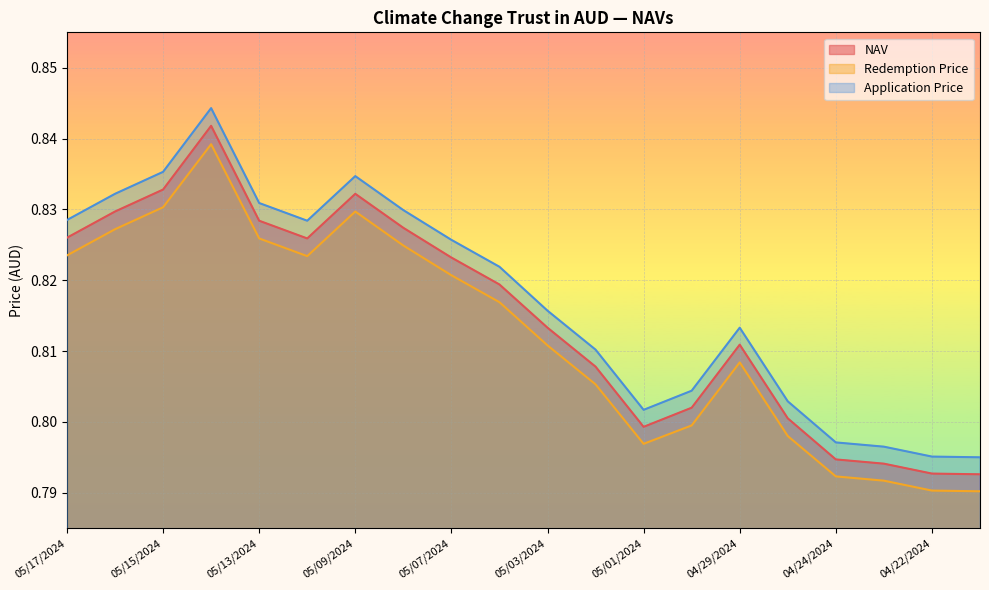

At which label does NAV reach its minimum?

04/19/2024